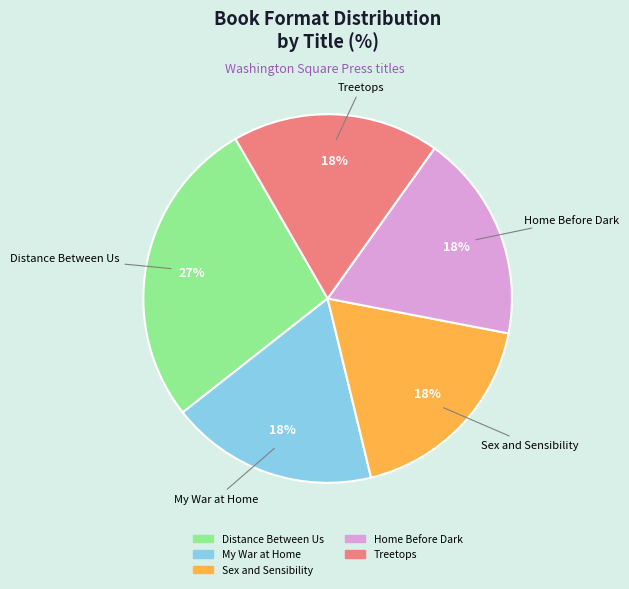

Is it true that Treetops is 18% of the pie?

True